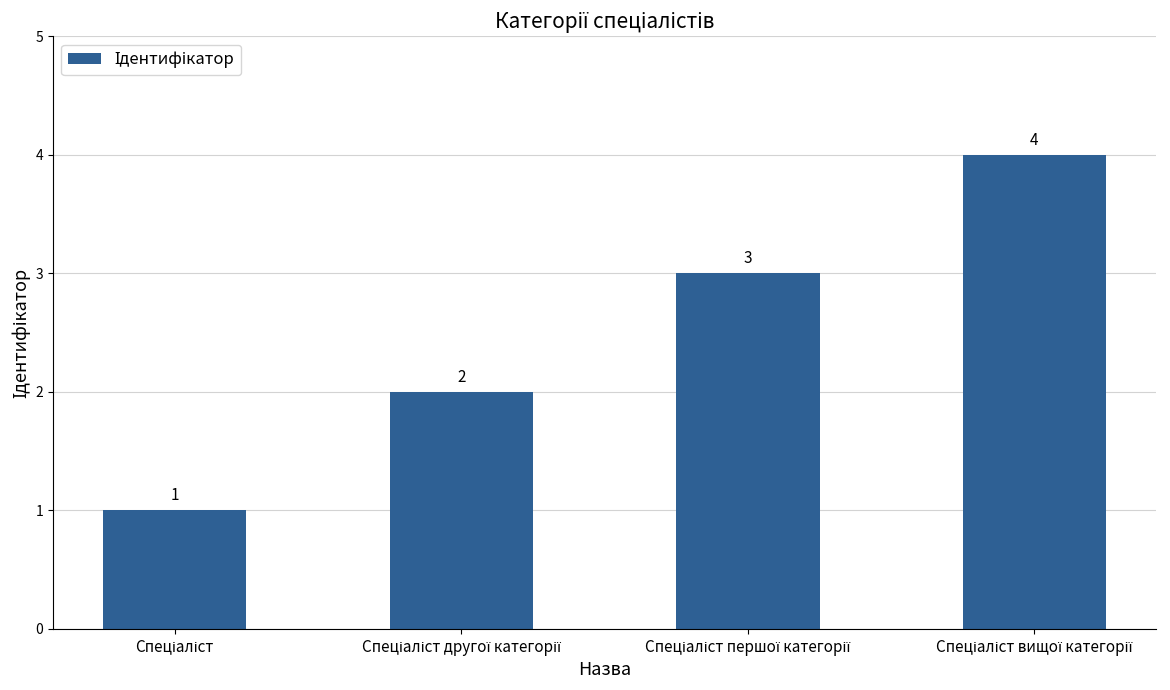

What is the sum of all values?

10